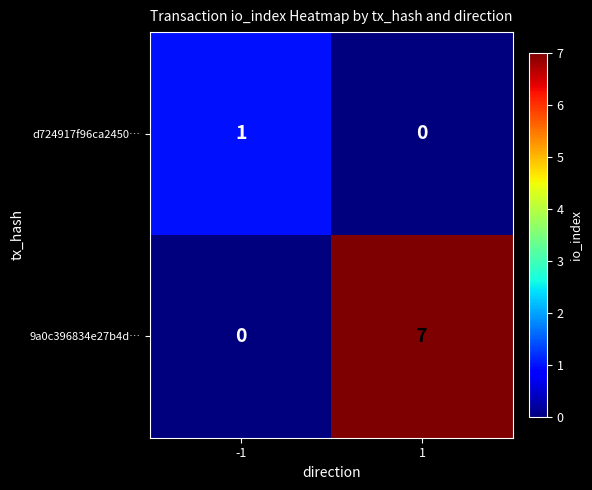

List the labels in order of d724917f96ca2450… value, largest first.

-1, 1